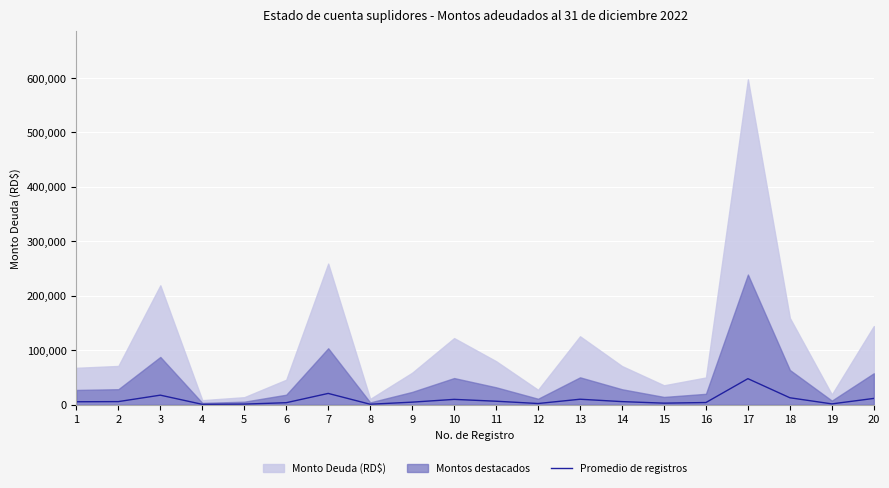

Reading left to right, transcribe all the data shown in this chart.

1=5420.8	2=5692.0	3=17536.9	4=668.0	5=1104.8	6=3671.0	7=20728.8	8=849.6	9=4696.4	10=9785.6	11=6393.6	12=2189.1	13=10051.5	14=5677.1	15=2852.2	16=4000.0	17=47796.1	18=12744.0	19=1499.8	20=11549.0